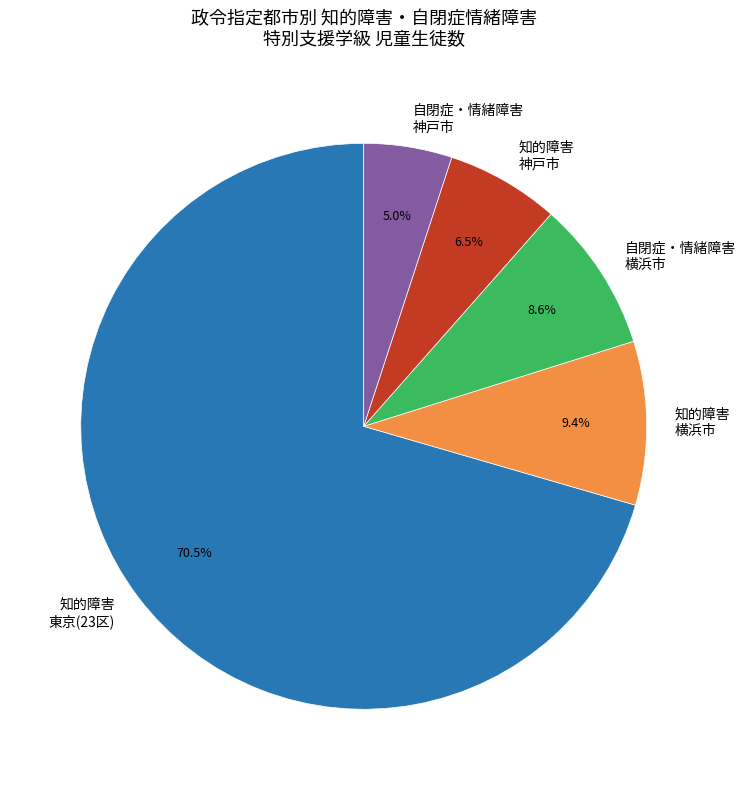

What is the ratio of the value at 知的障害 東京(23区) to the value at 自閉症・情緒障害 横浜市?

8.2